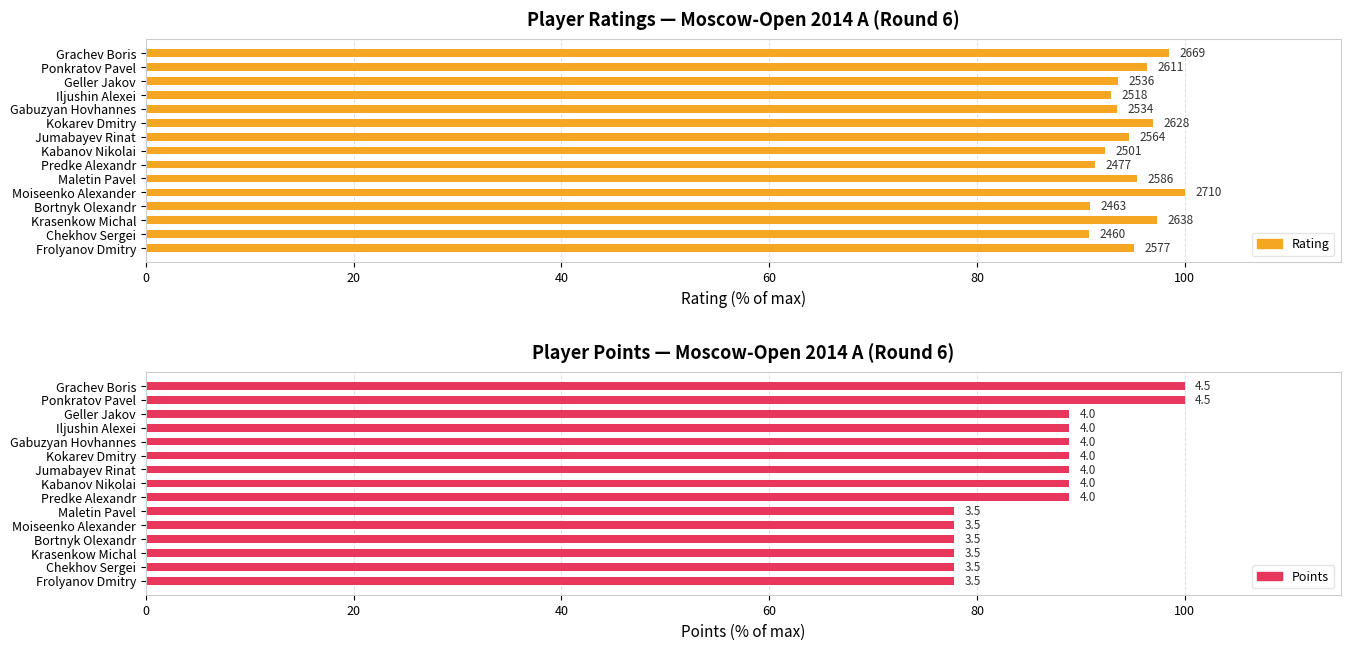

What position from the left is Frolyanov Dmitry?

15